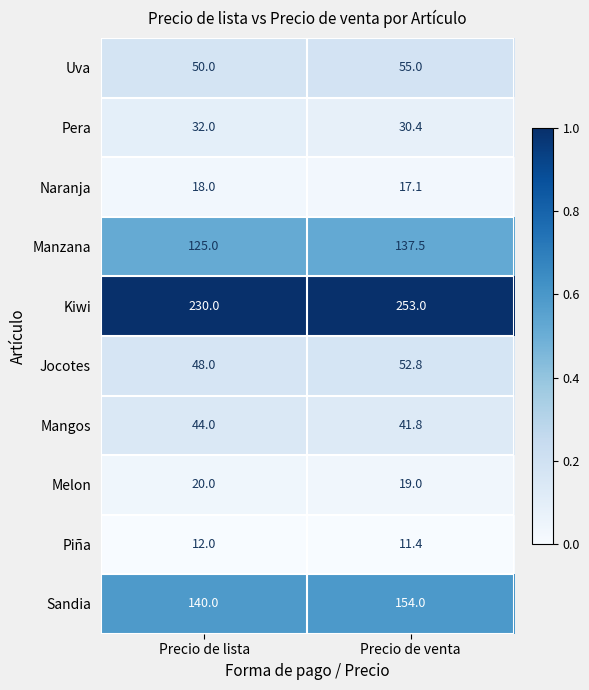

What is the minimum value shown in the chart?

11.4